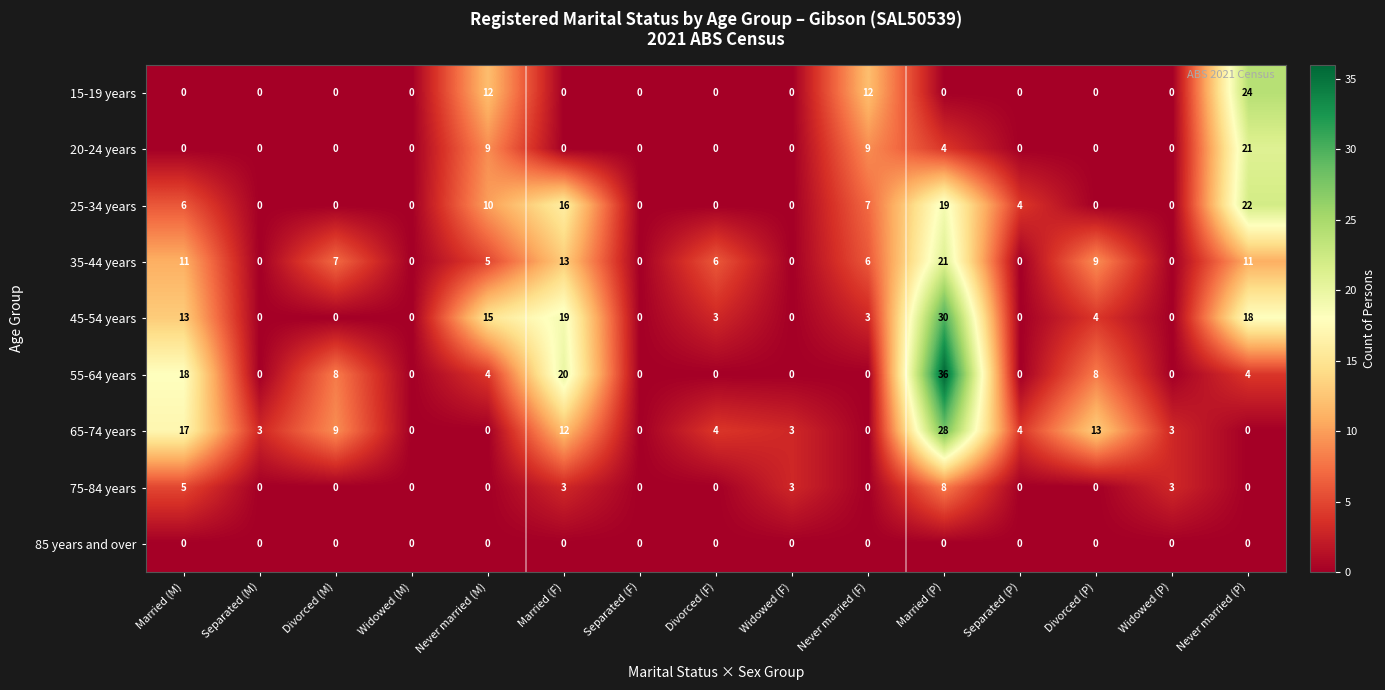

What is the difference between the highest and lowest values at Never married (F)?

12